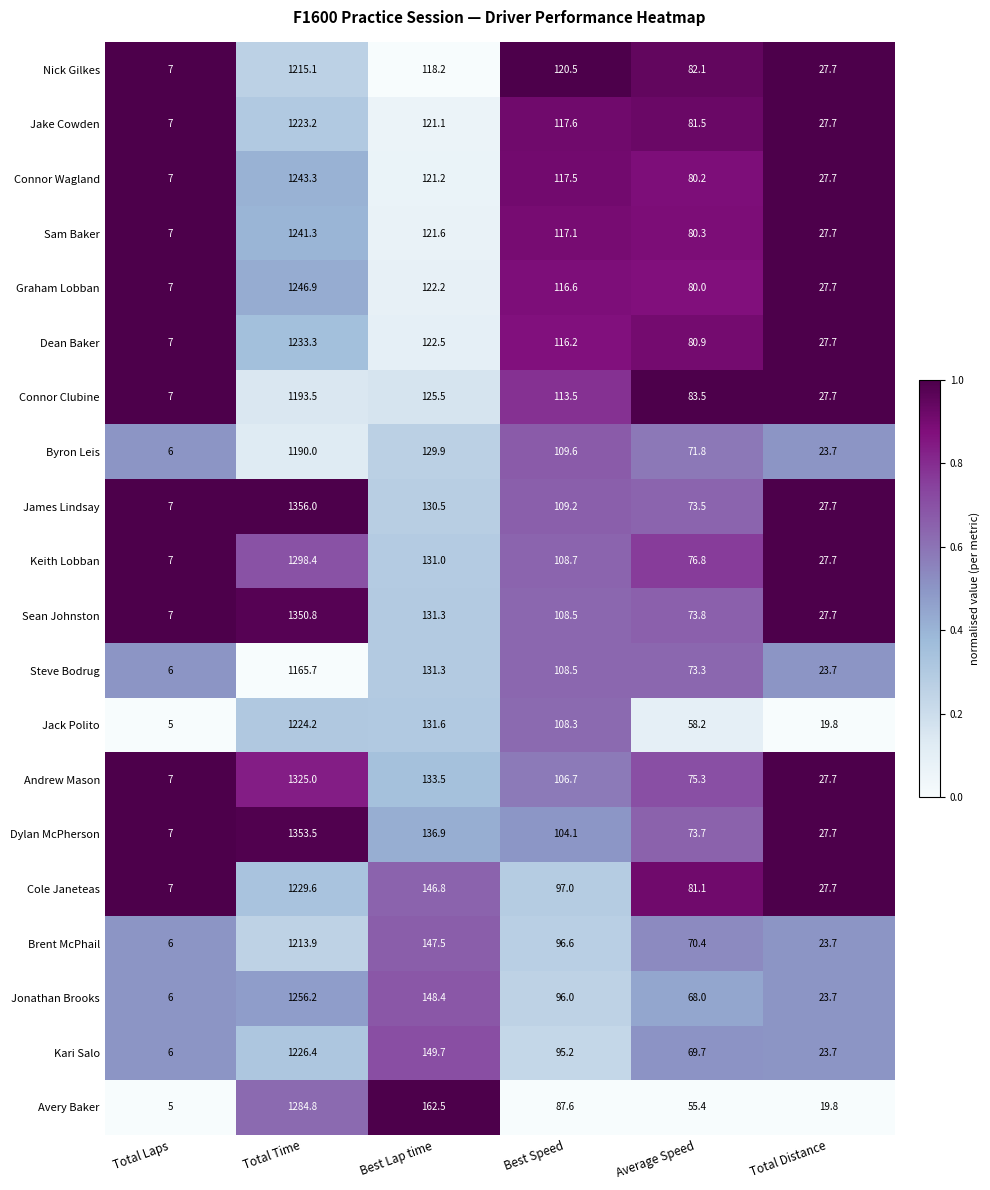

What is the difference between the Dean Baker values at Average Speed and Total Distance?

53.2